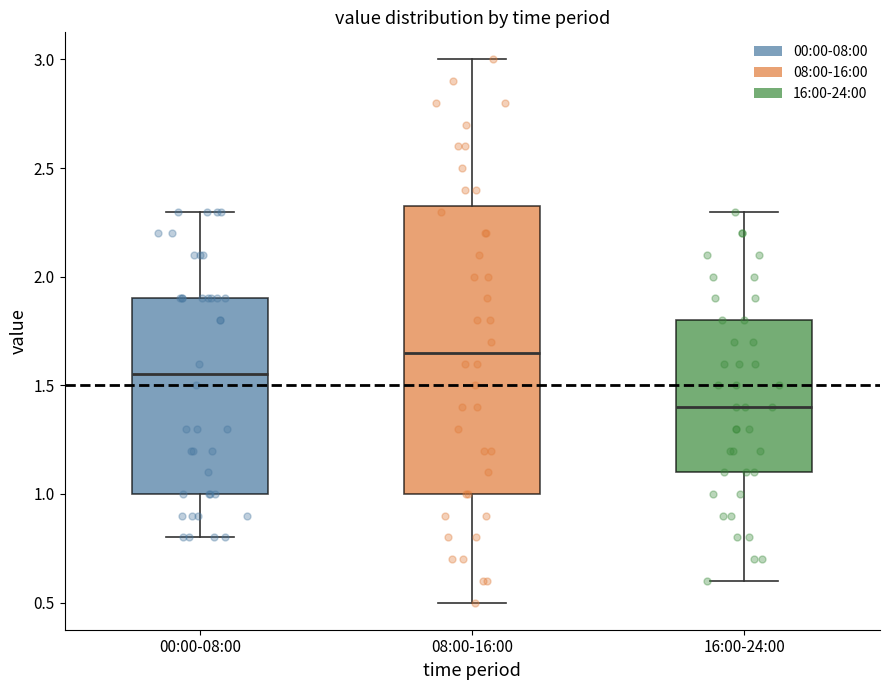

Which box is the tallest, from its lower edge to its upper edge?

08:00-16:00